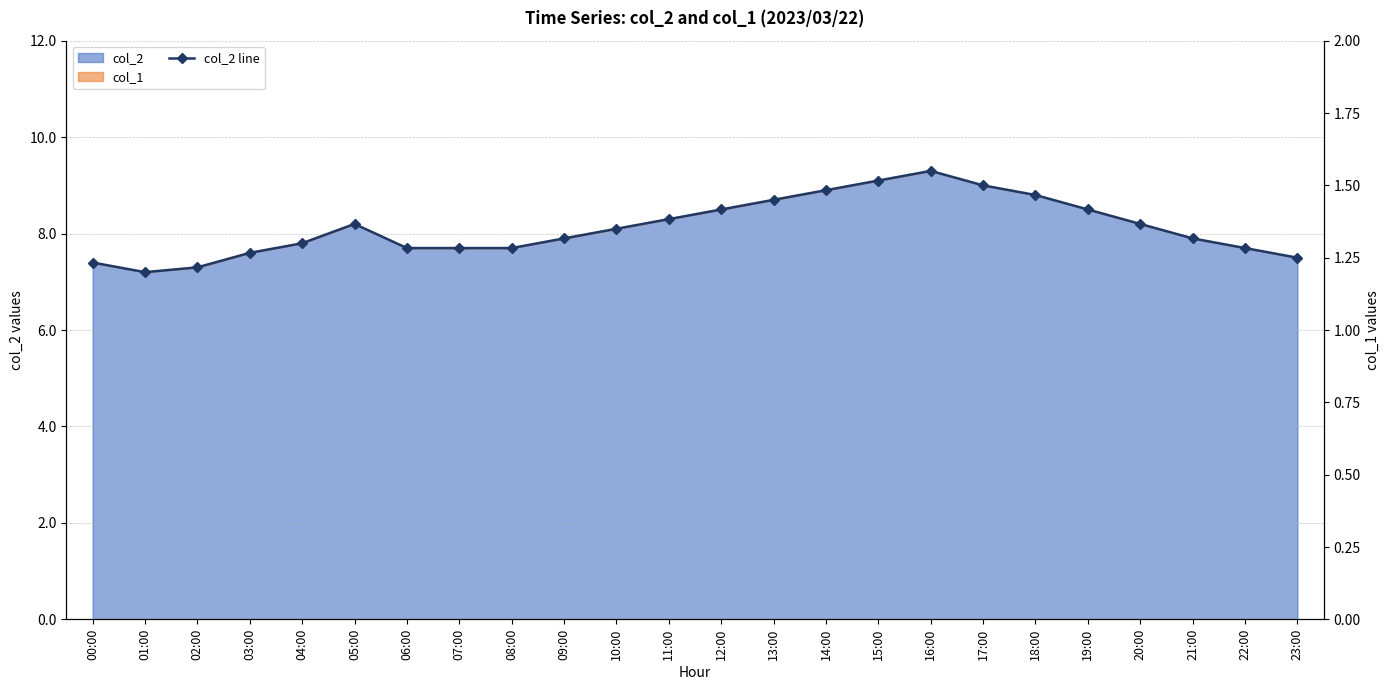

What is the sum of the values at 21:00 and 03:00?

15.5